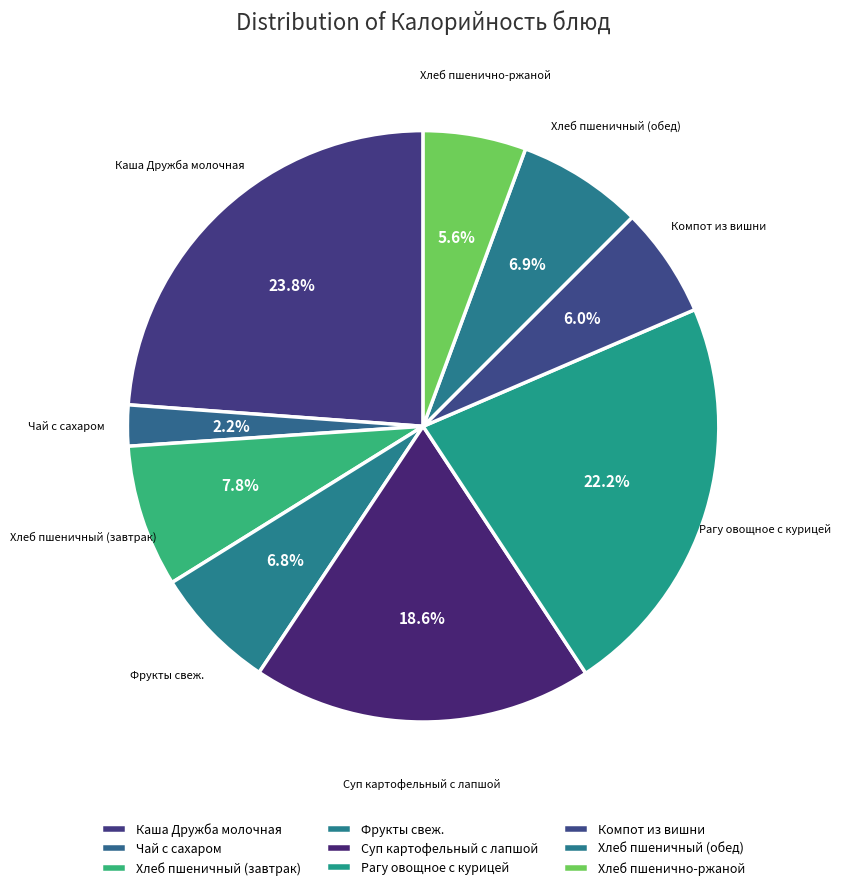

How many slices are in this pie chart?

9